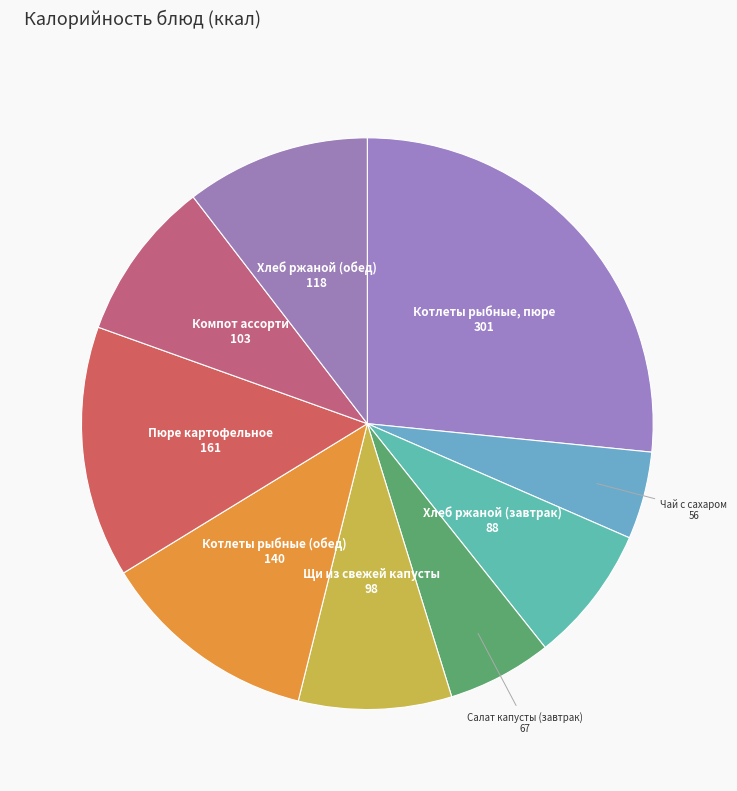

To the nearest percent, what is the difference between the largest and smallest slice percentages?

22%